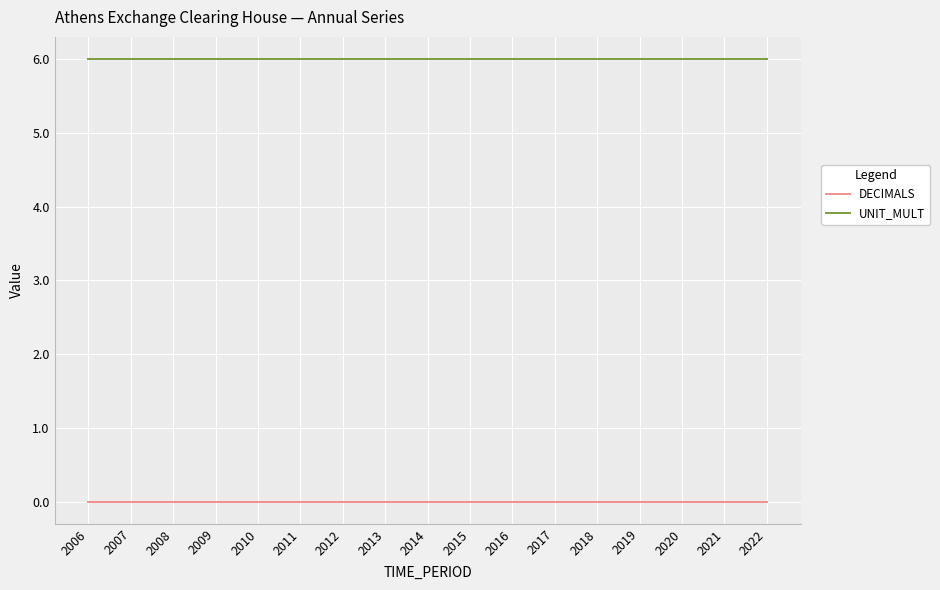

What is the spread (max minus min) of values at 2017?

6